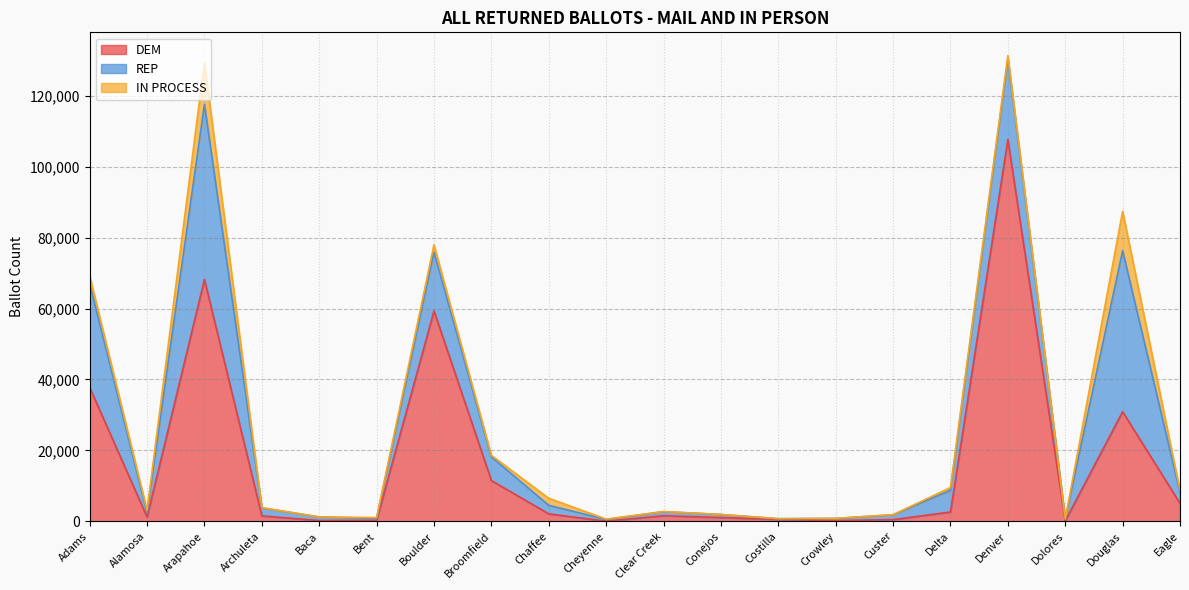

Is it true that DEM equals 3062 at Chaffee?

False